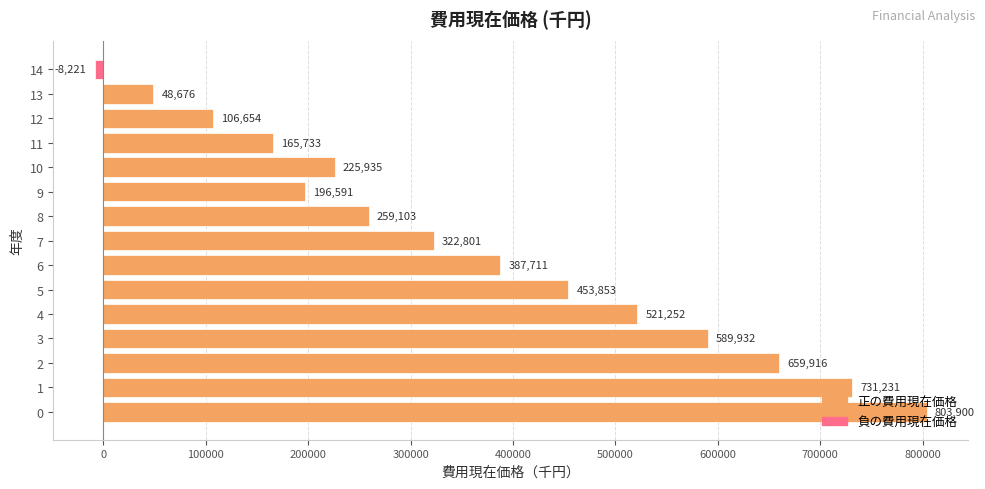

True or false: the data shows 86151.3 at 9.

False